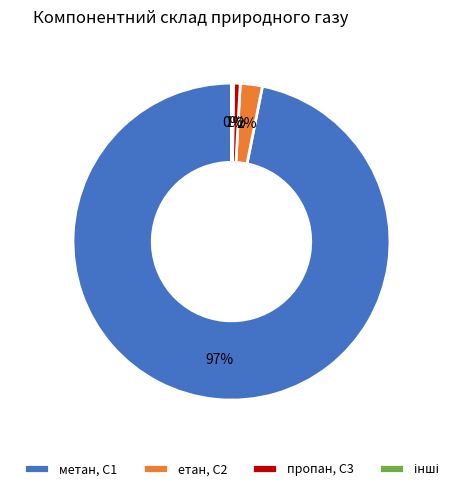

Between пропан, С3 and етан, С2, which is larger?

етан, С2